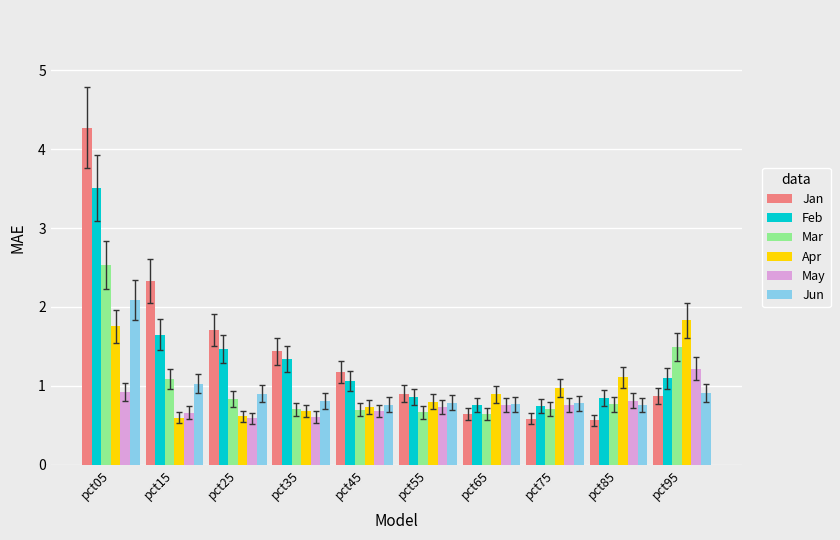

What is the sum of the May values at pct65 and pct45?

1.4